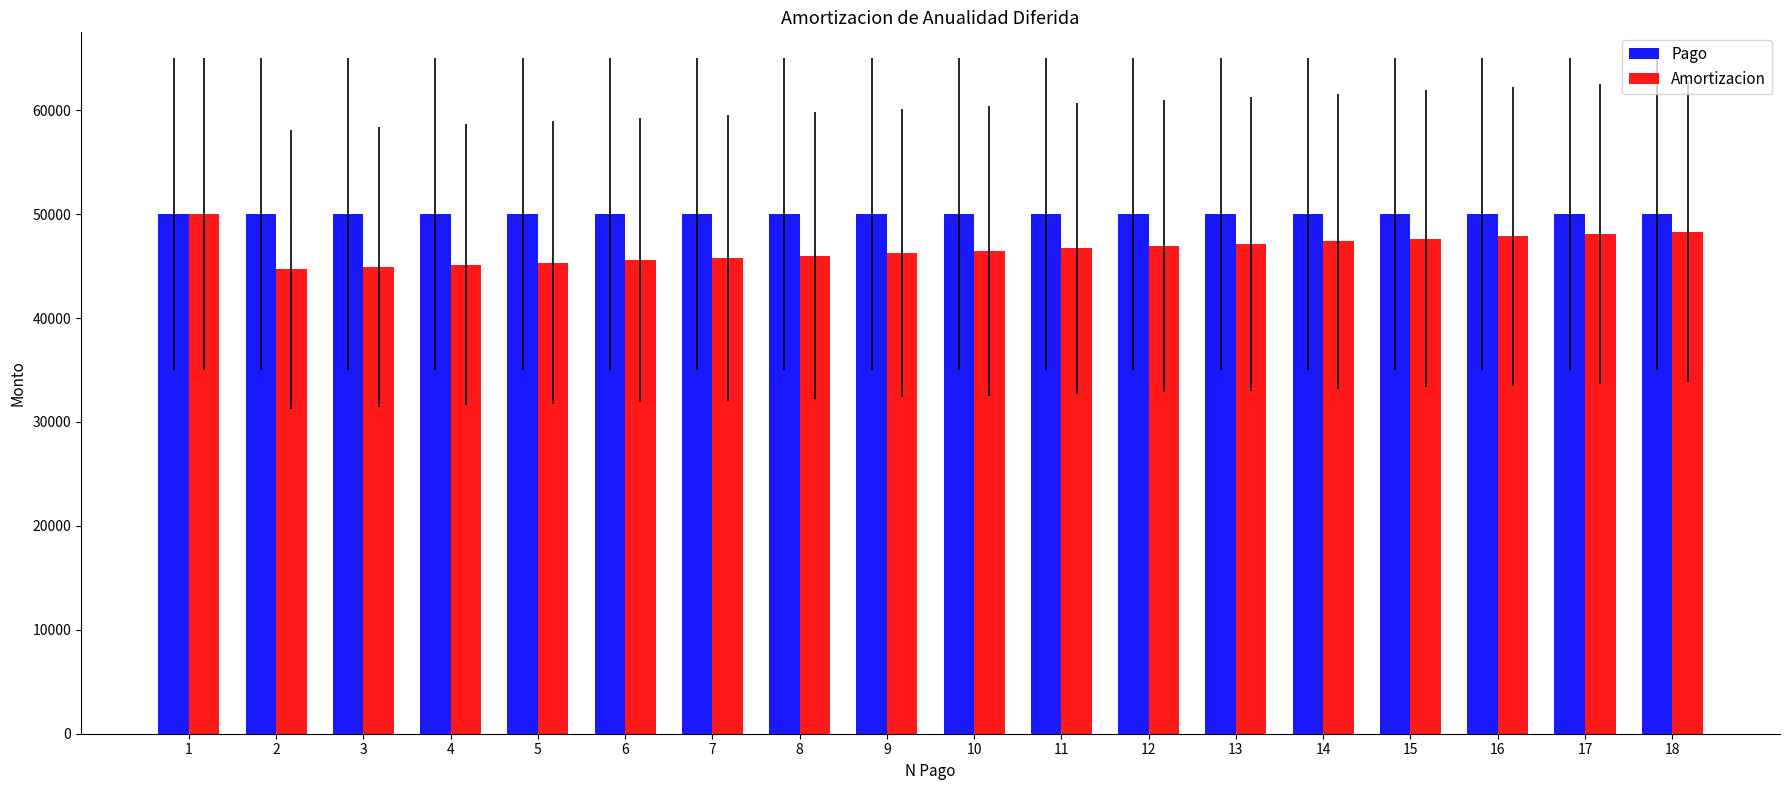

What is the lowest value of the Pago series?

50000.0